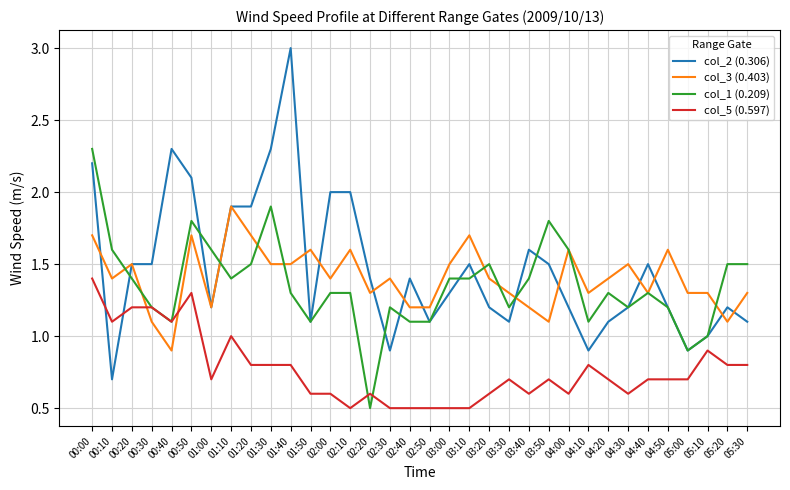

At which category does the chart reach its peak across all series?

01:40